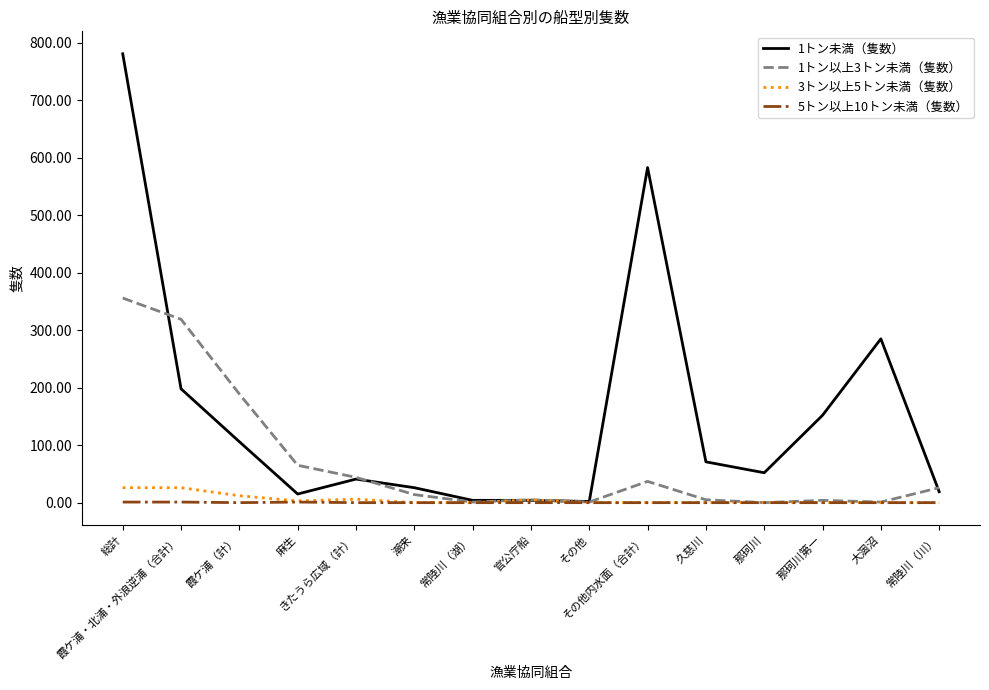

What are all the series names shown in the legend?

1トン未満（隻数）, 1トン以上3トン未満（隻数）, 3トン以上5トン未満（隻数）, 5トン以上10トン未満（隻数）